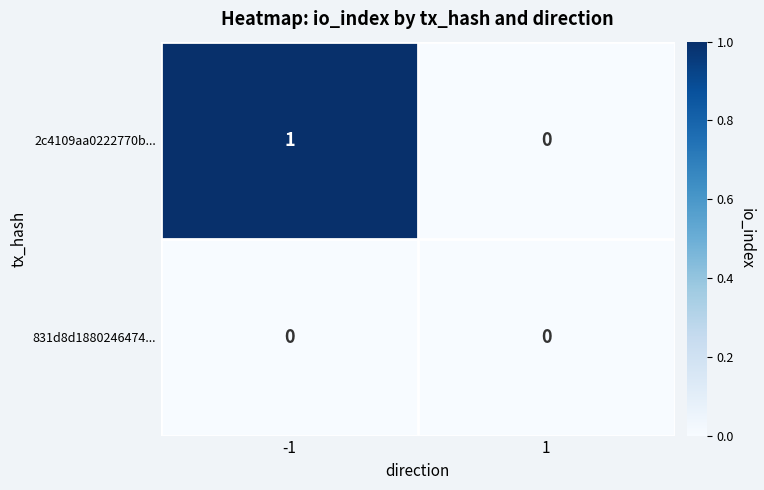

Which series has the largest range (max minus min)?

2c4109aa0222770b...